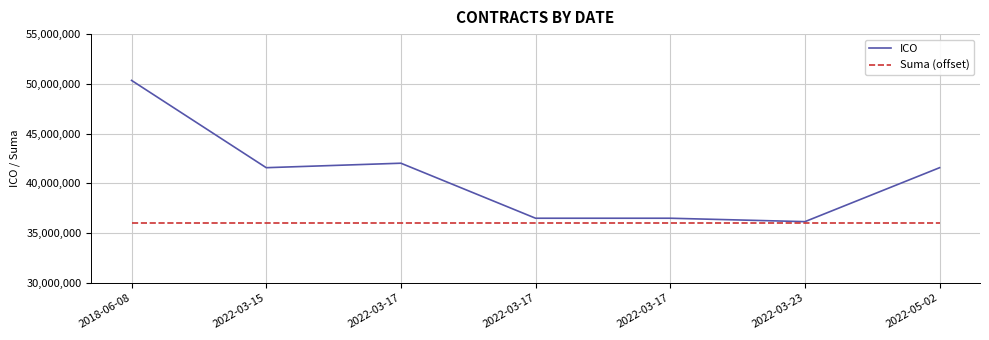

Reading left to right, what are all the values shown in this chart?

ICO: 2018-06-08=50349287	2022-03-15=41581997	2022-03-17=42031478	2022-03-17=36505129	2022-03-17=36505129	2022-03-23=36161667	2022-05-02=41581997
Suma (offset): 2018-06-08=36000000	2022-03-15=36000000	2022-03-17=36000000	2022-03-17=36000000	2022-03-17=36000000	2022-03-23=36000000	2022-05-02=36000000